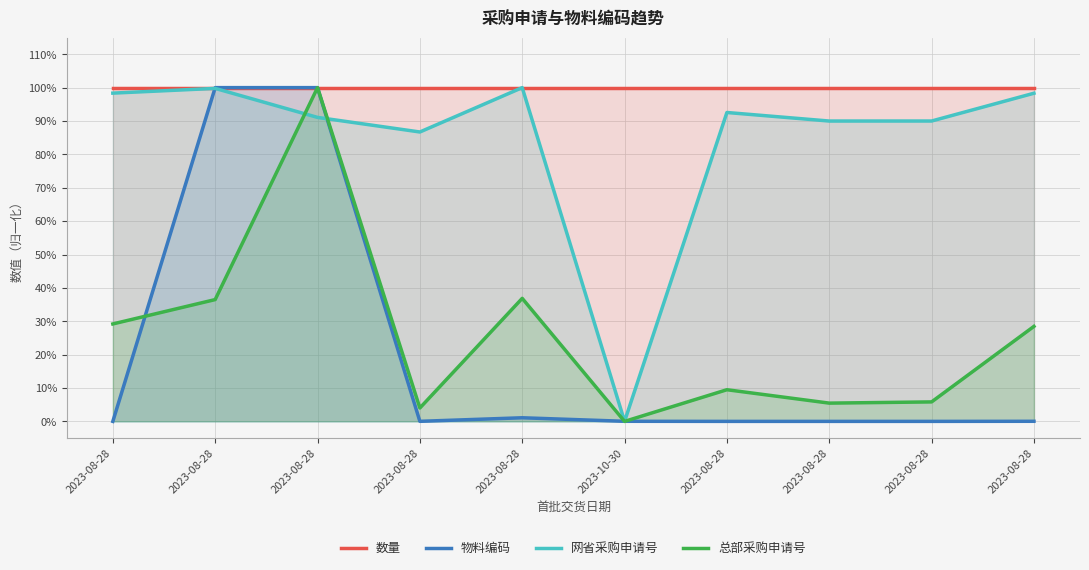

At which label is 网省采购申请号 closest to 0?

2023-10-30